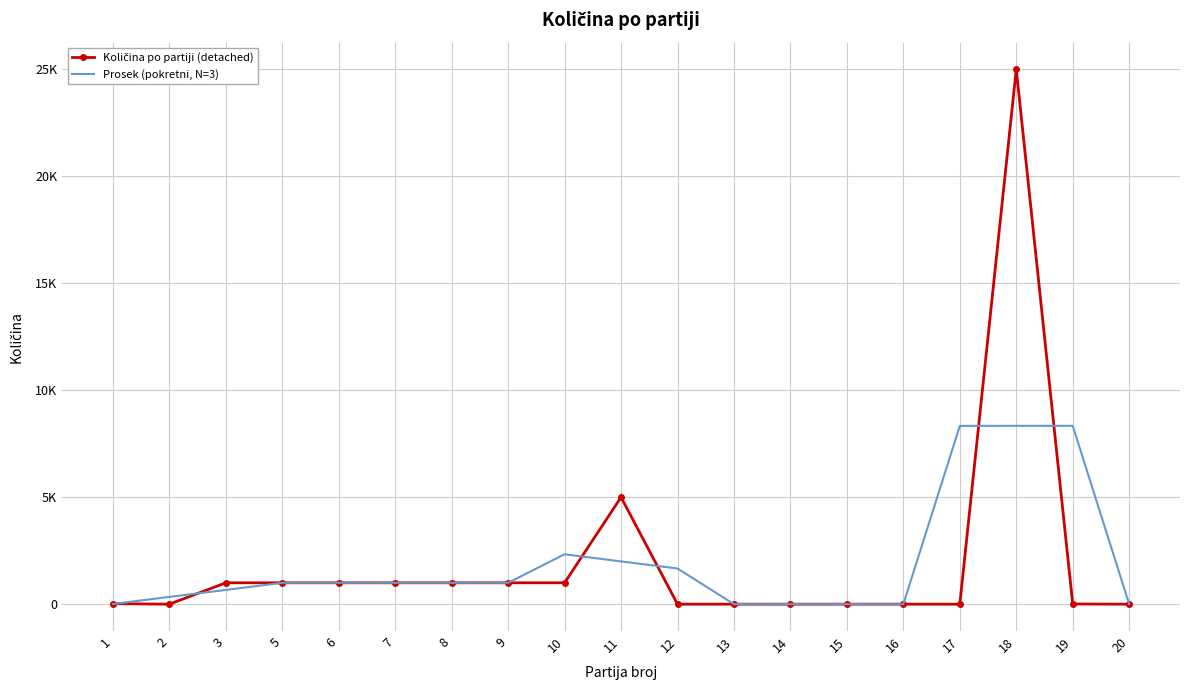

At which label does Količina po partiji (detached) reach its peak?

18